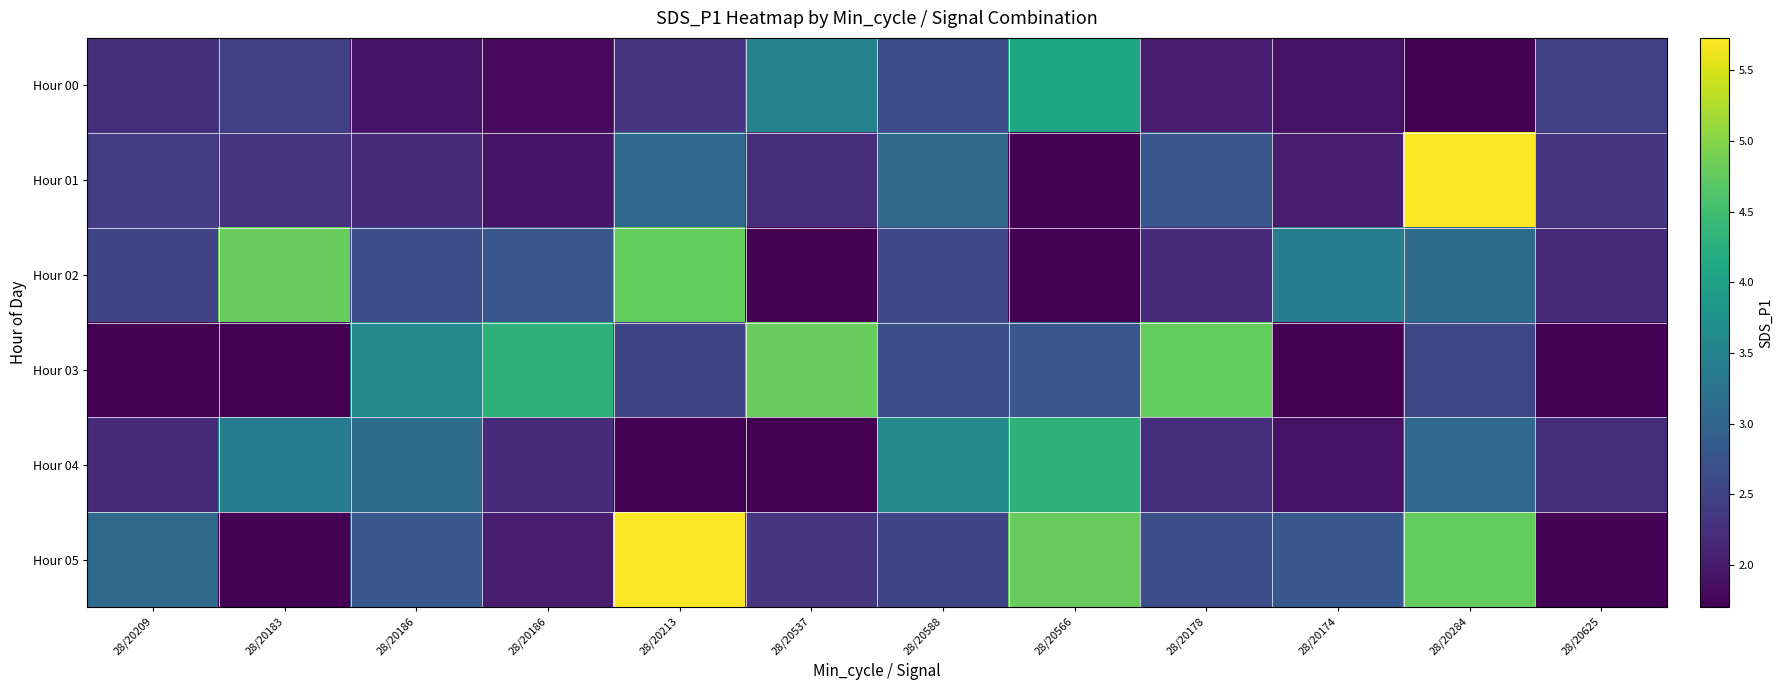

How many categories are shown in the chart?

12